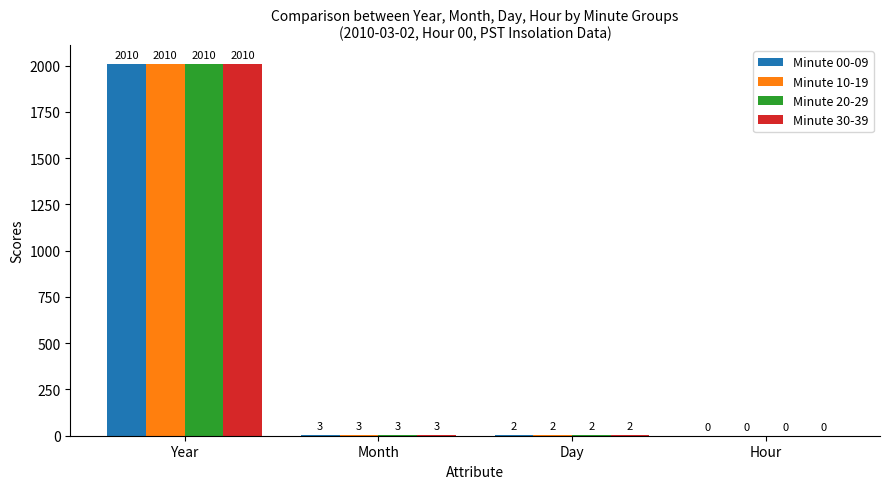

How many data points does each series have?

4